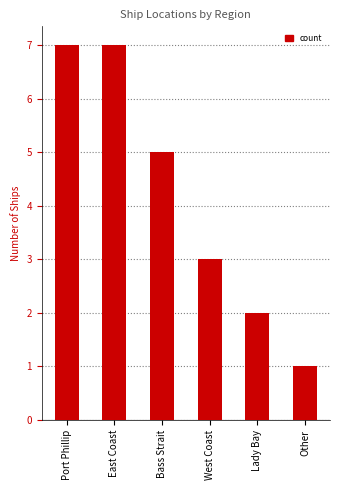

How many values are between 2 and 7?

5